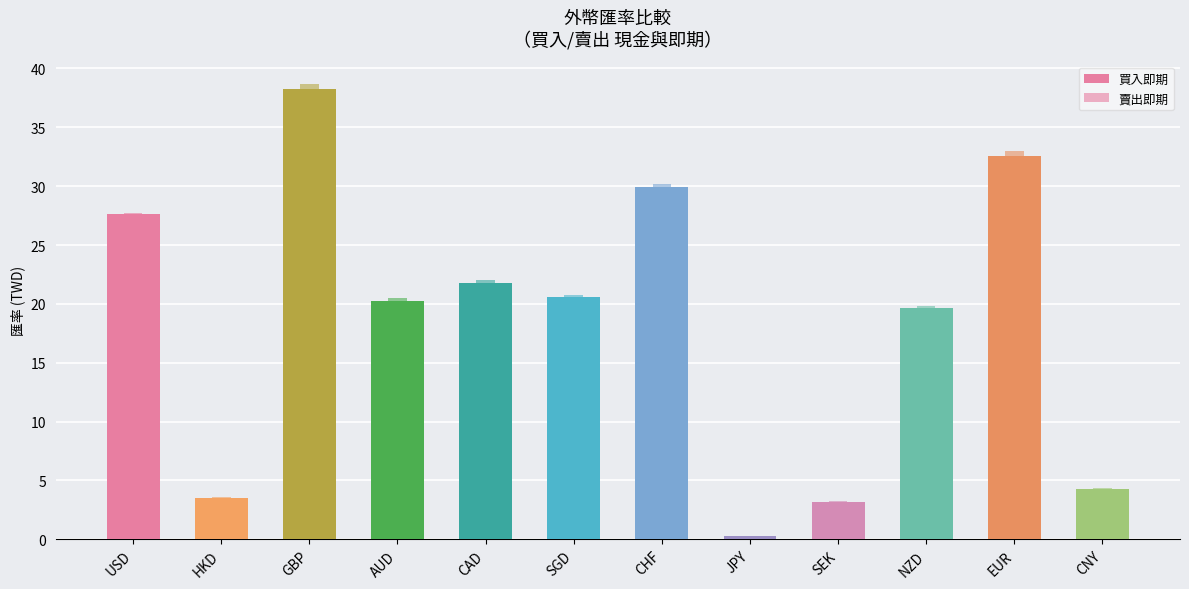

List the series in order of their peak value, lowest first.

買入即期, 賣出即期